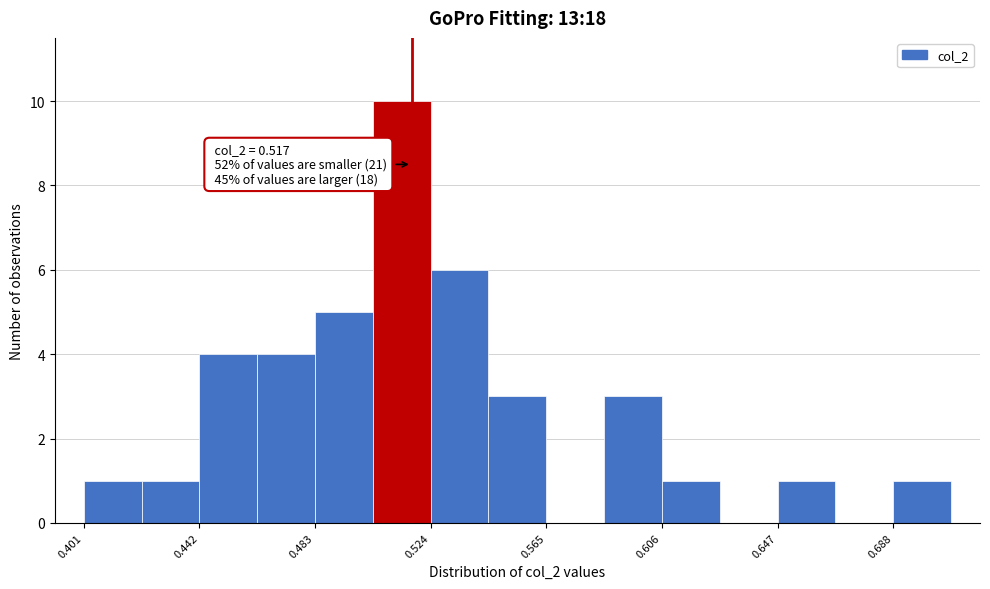

Which range on the x-axis has the tallest bar?

0.505 to 0.525